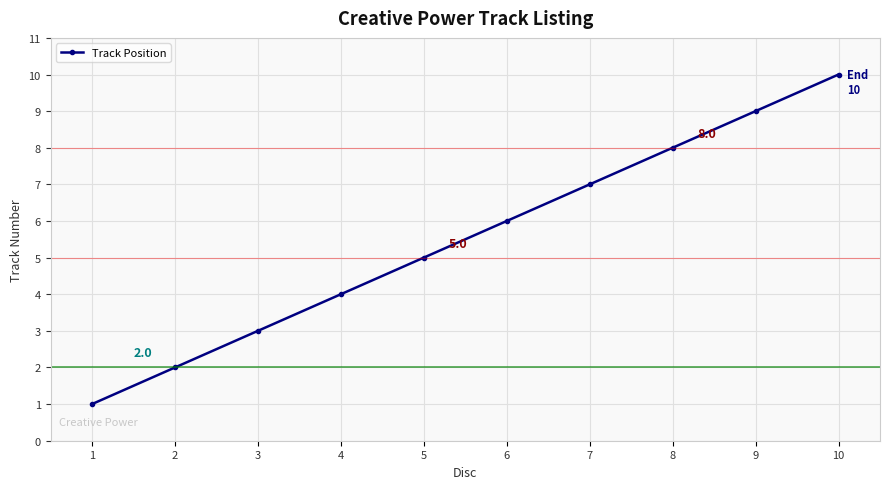

What is the difference between the values at 4 and 3?

1